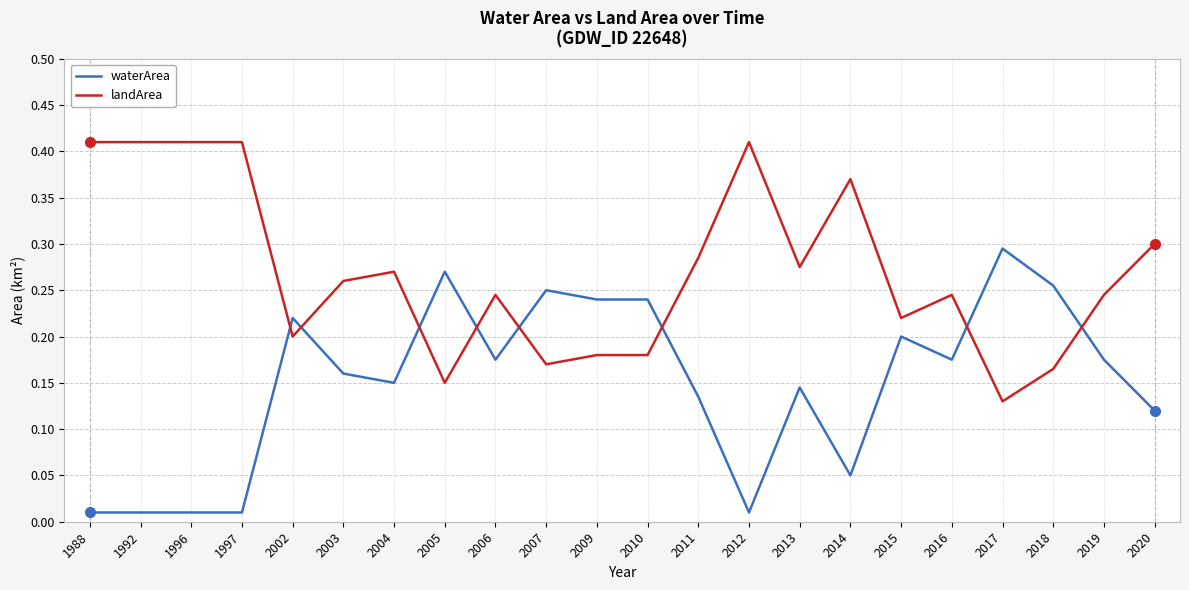

True or false: landArea has a value of 0.3 at 2013.

True